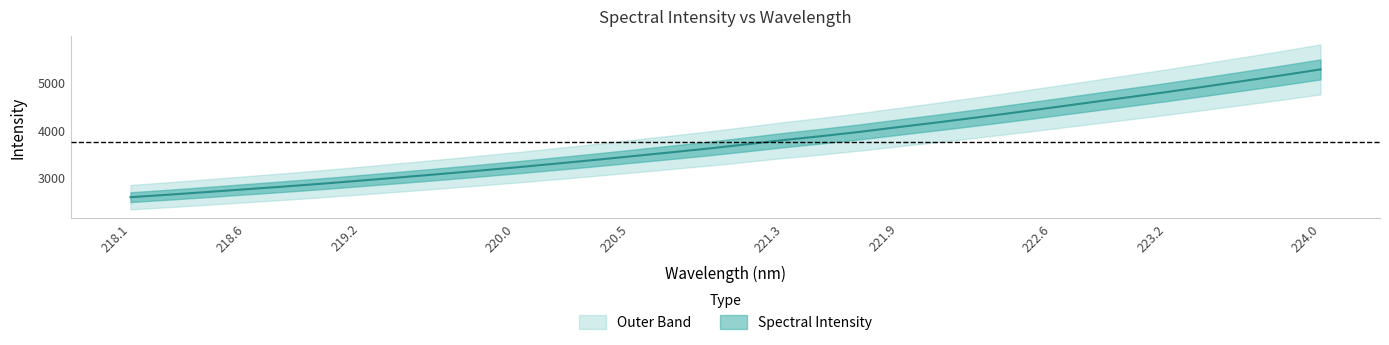

Does the chart display data point markers on the line(s)?

No